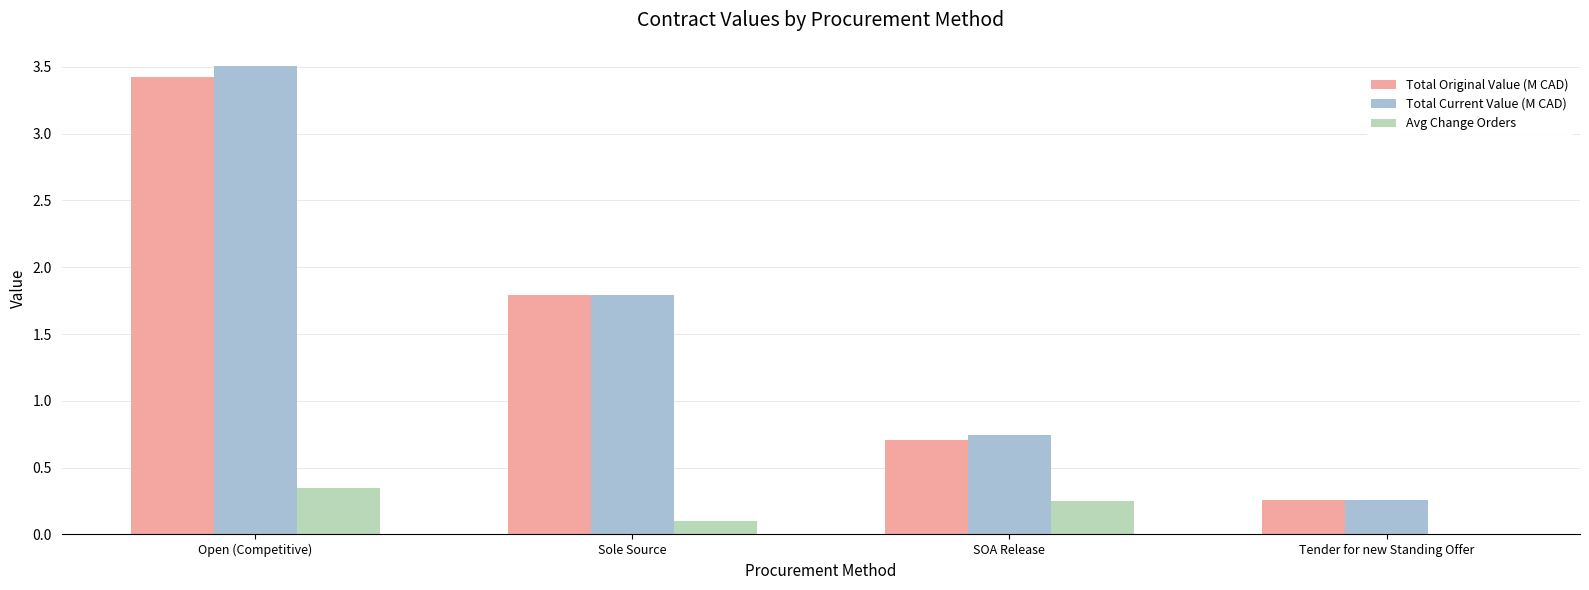

What is the total value across all series at SOA Release?

1.7